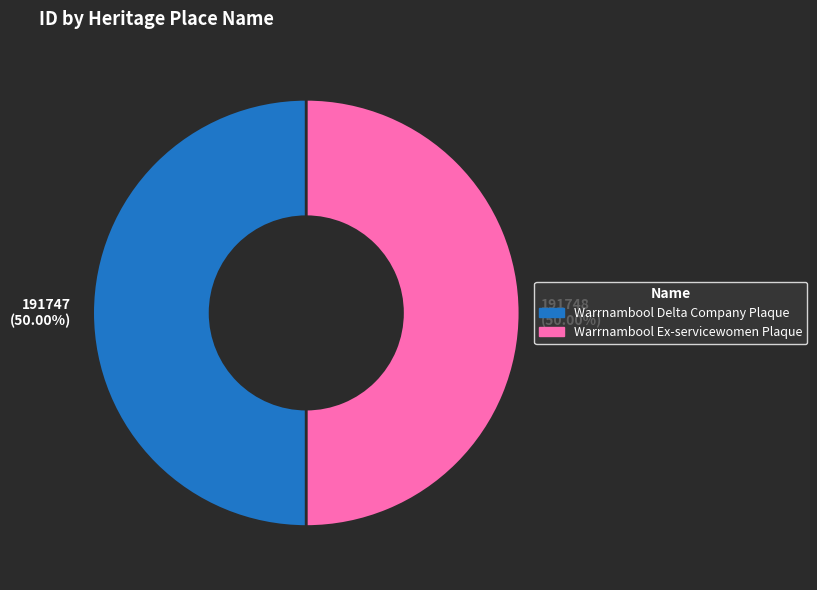

Do 191747 (50.00%) and 191748 (50.00%) together represent more than half of the pie?

Yes